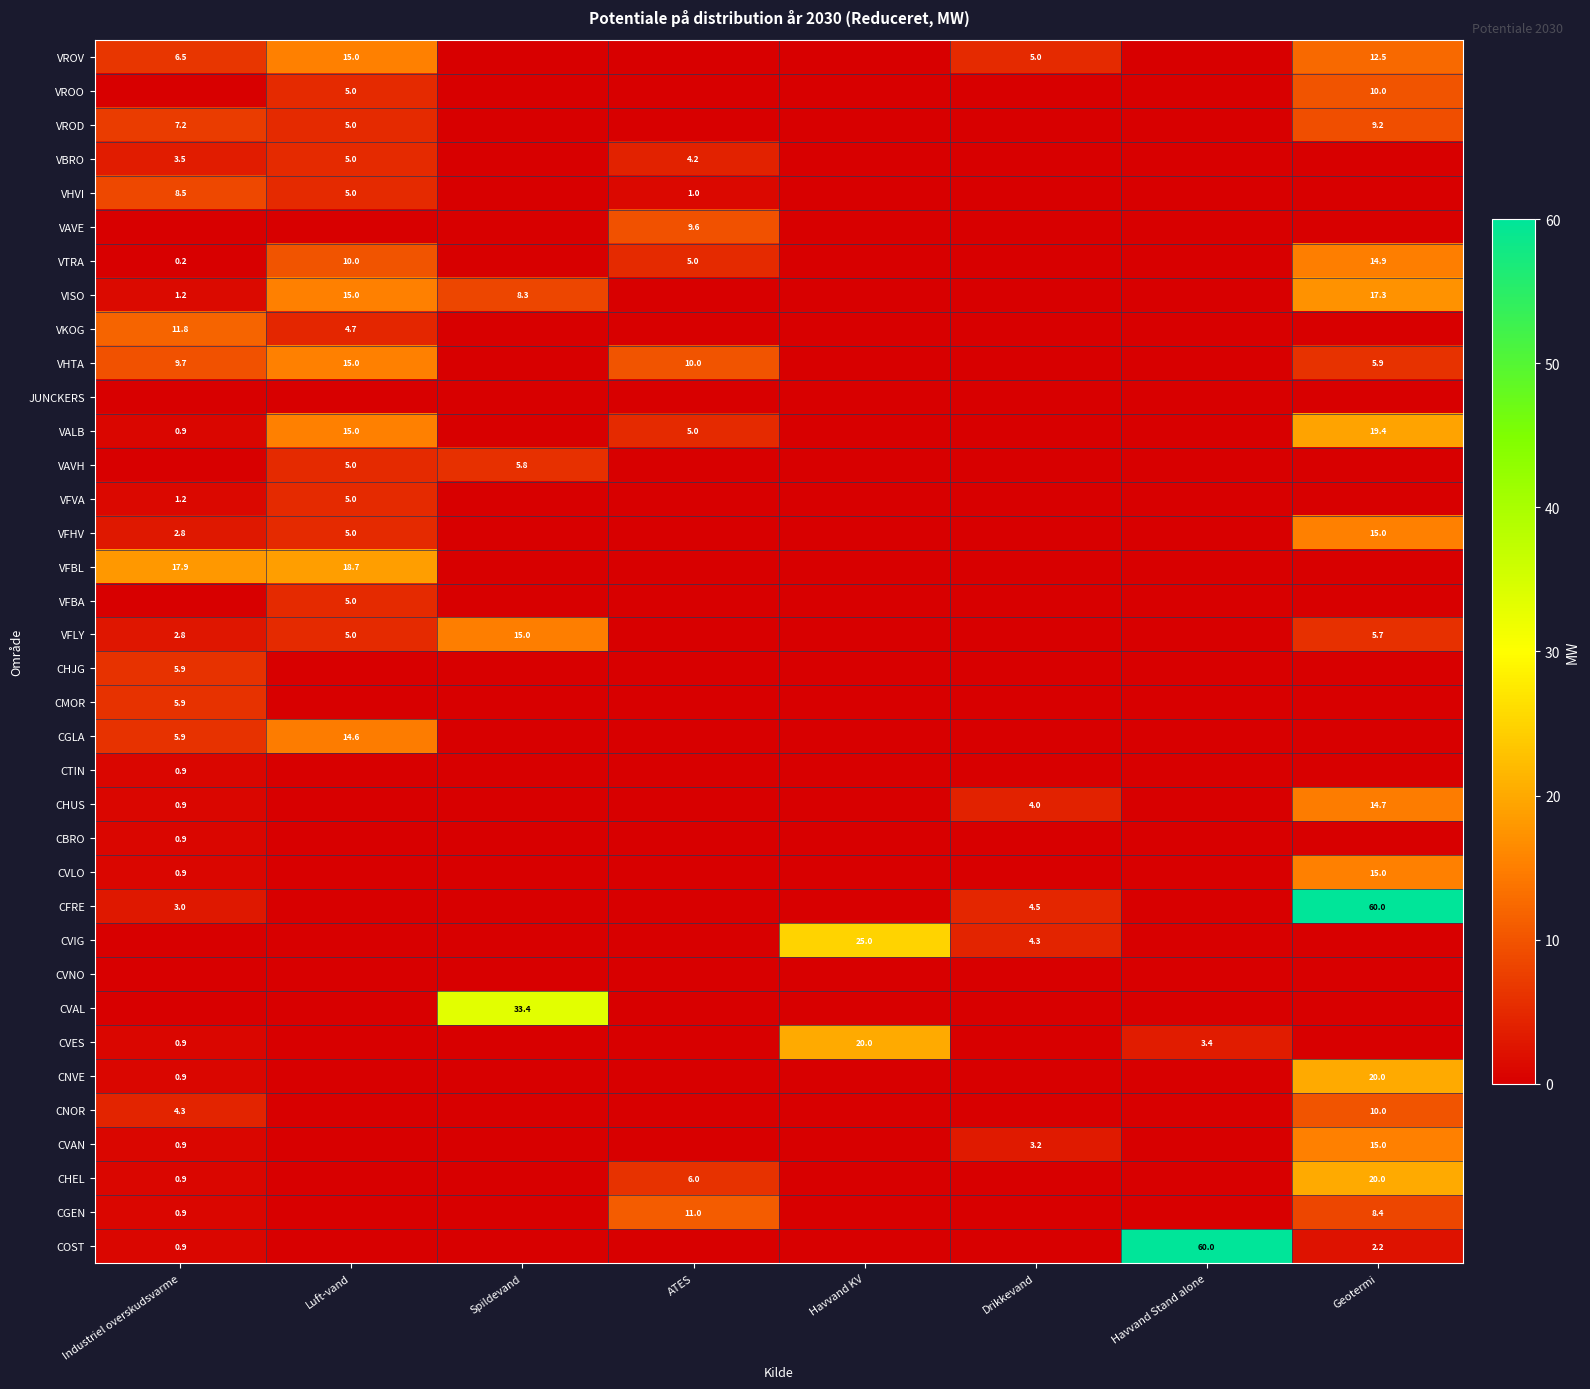

Which category has the highest value across all series?

Geotermi